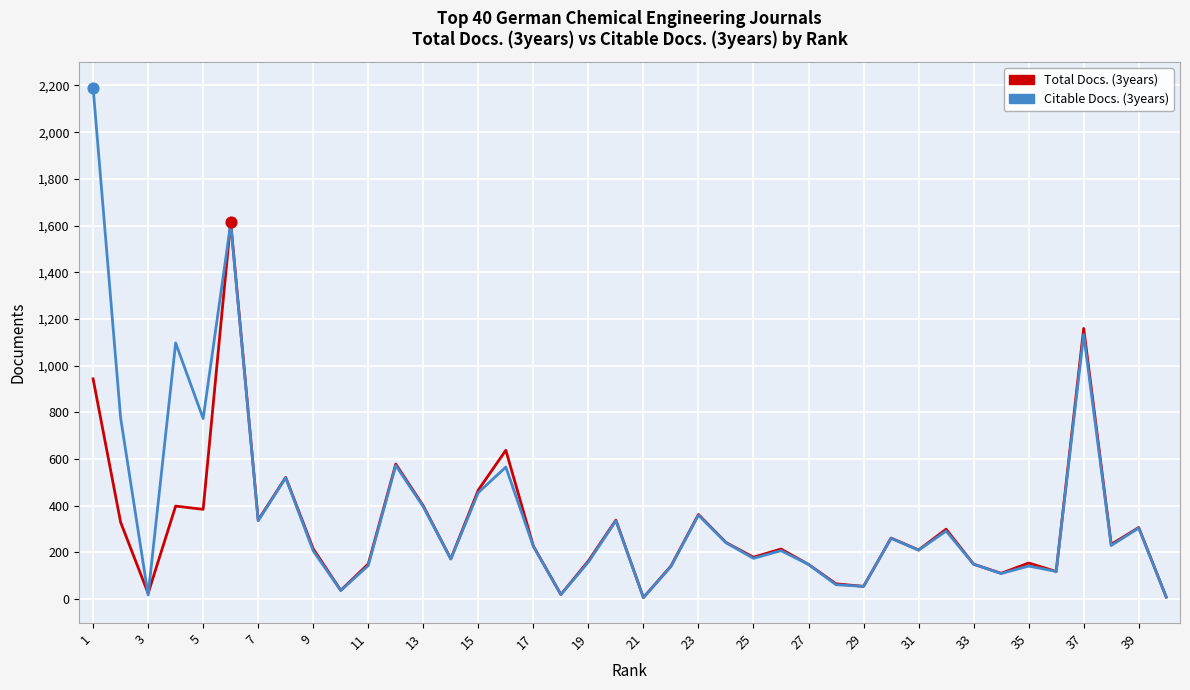

Which series has the largest range (max minus min)?

Citable Docs. (3years)